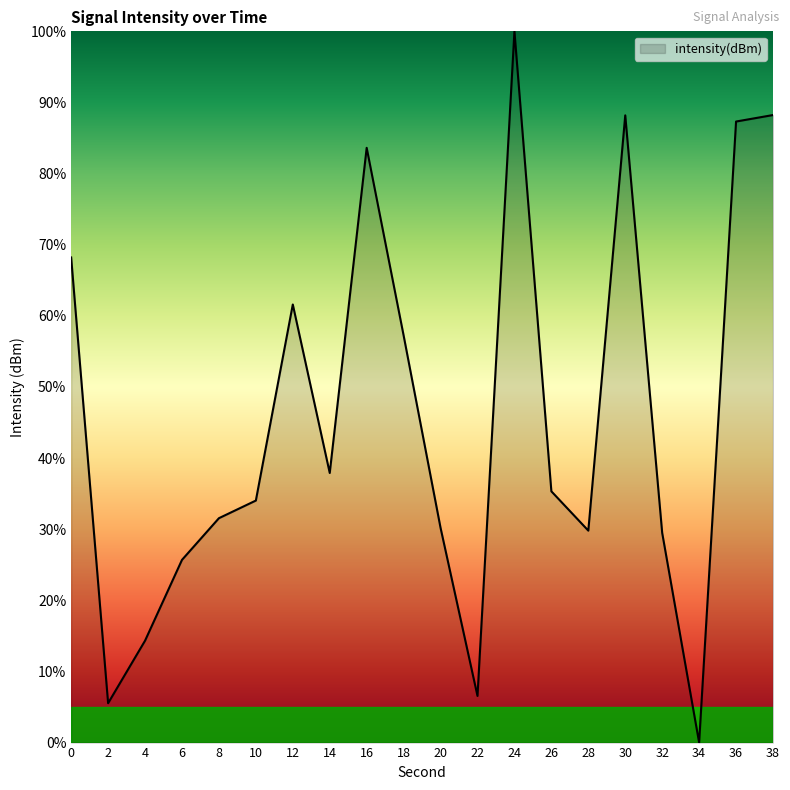

The value at 4 is 19.6. True or false?

False